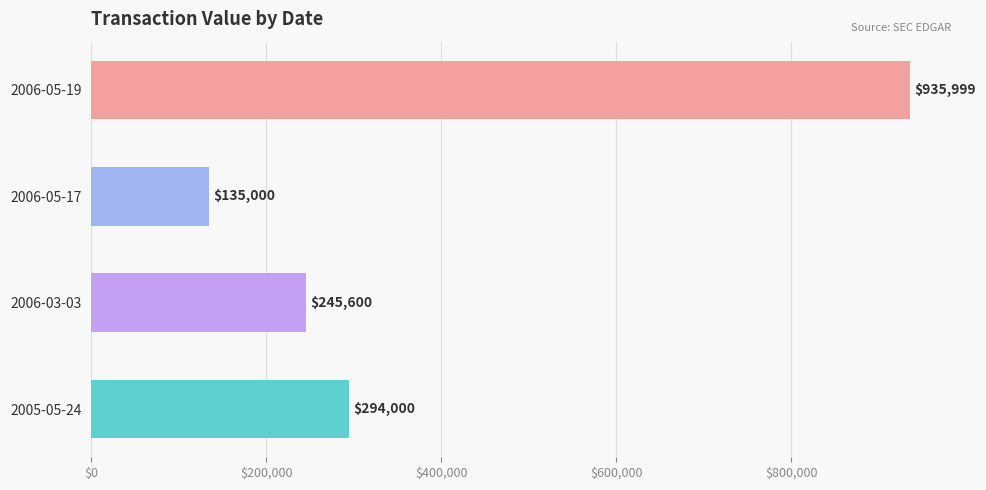

What is the difference between the maximum and minimum values?

800999